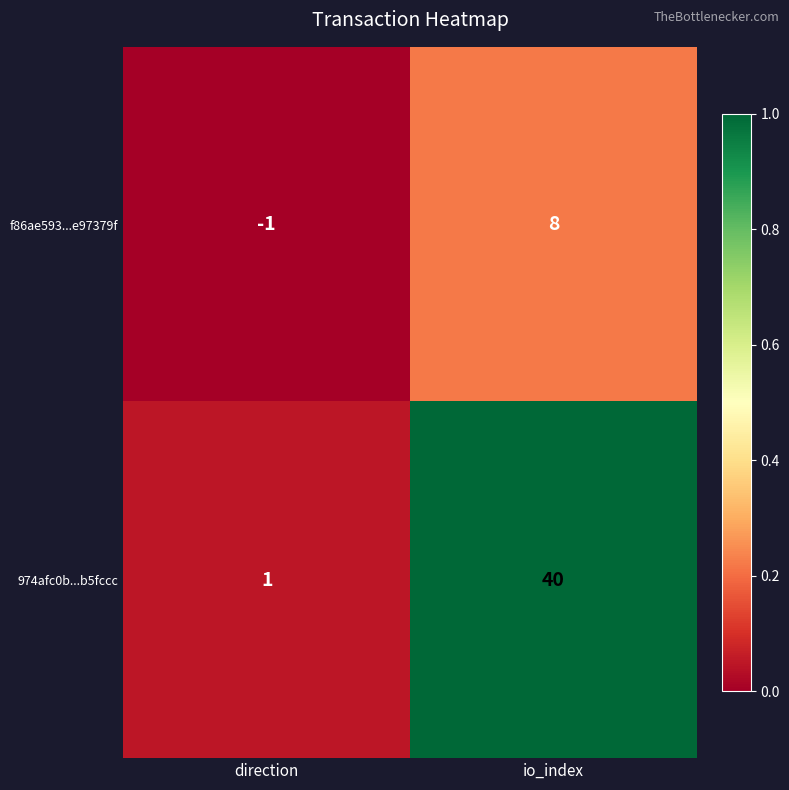

Count the number of categories in the chart.

2